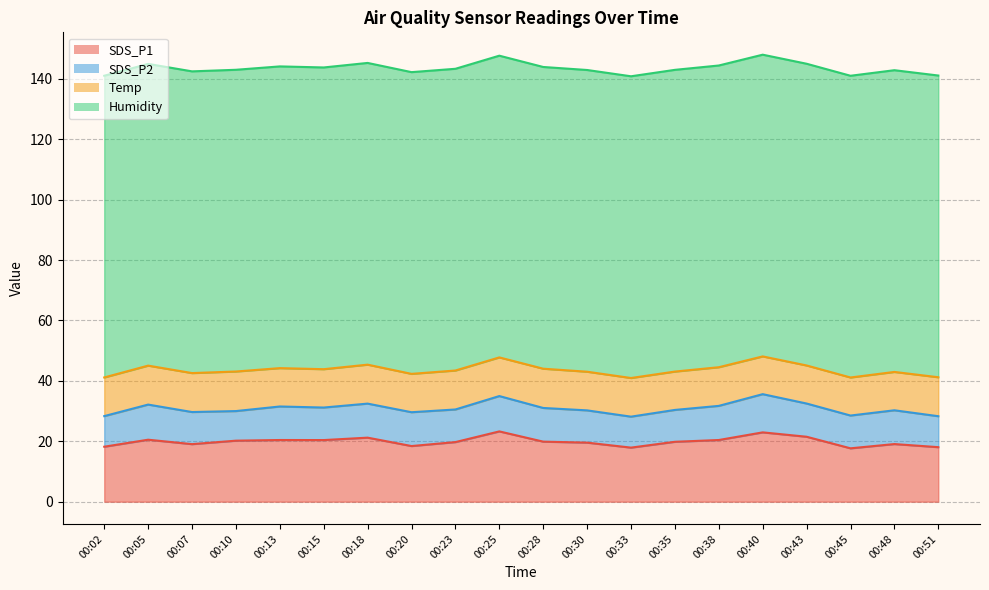

How many lines are shown in the chart?

4